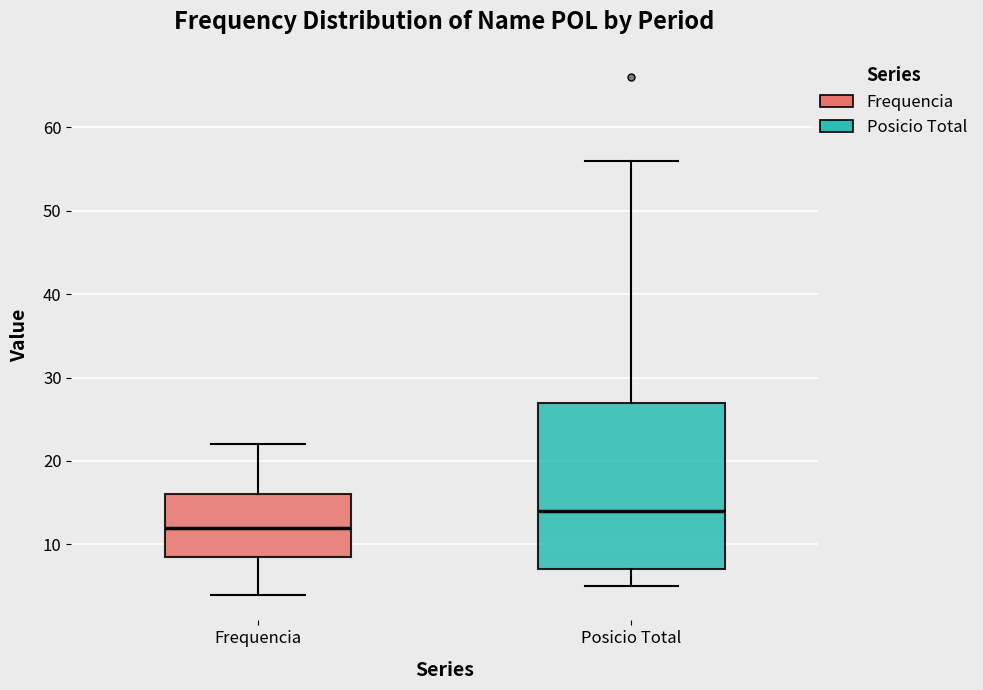

Comparing the boxes themselves (not the whiskers), which one is the tallest?

Posicio Total